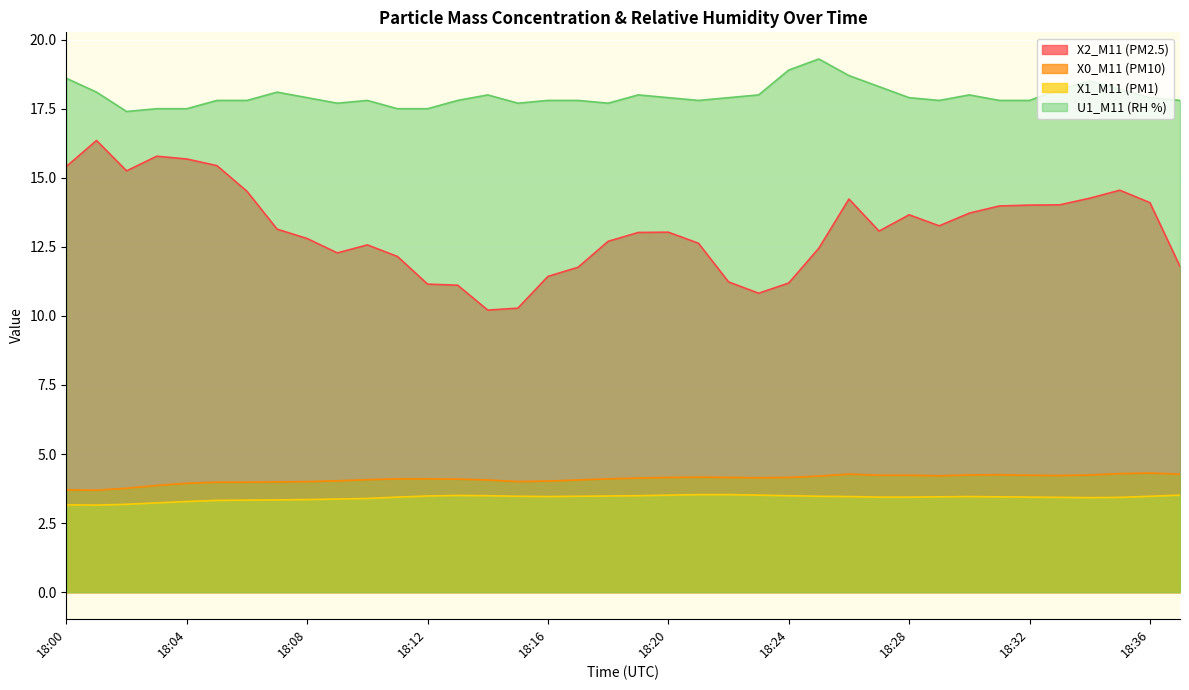

True or false: U1_M11 (RH %) and X0_M11 (PM10) cross at least once.

False